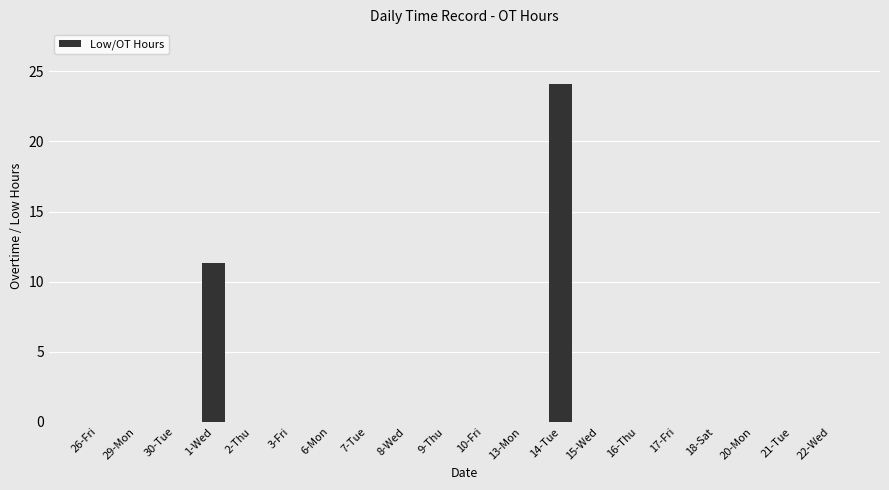

What is the greatest value displayed?

24.1